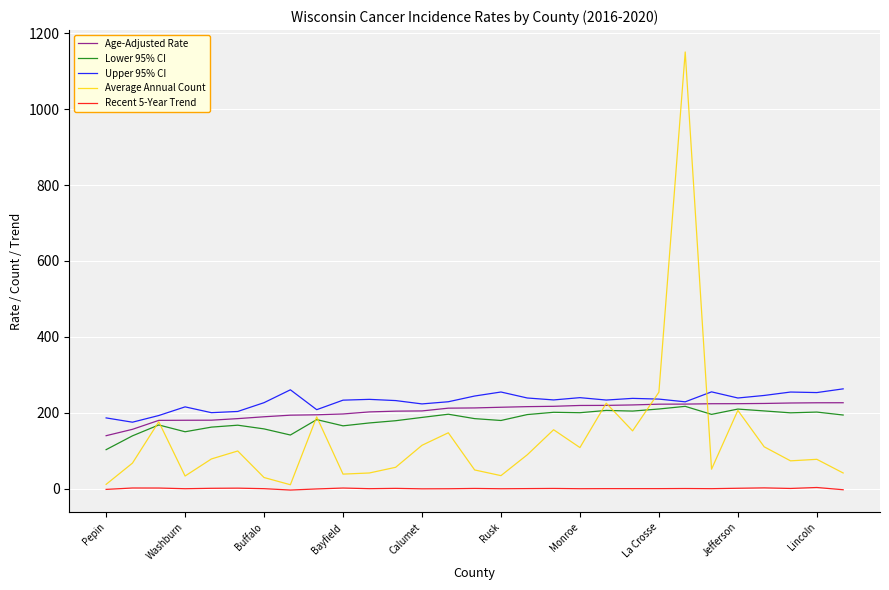

What is the lowest value of the Upper 95% CI series?

174.9